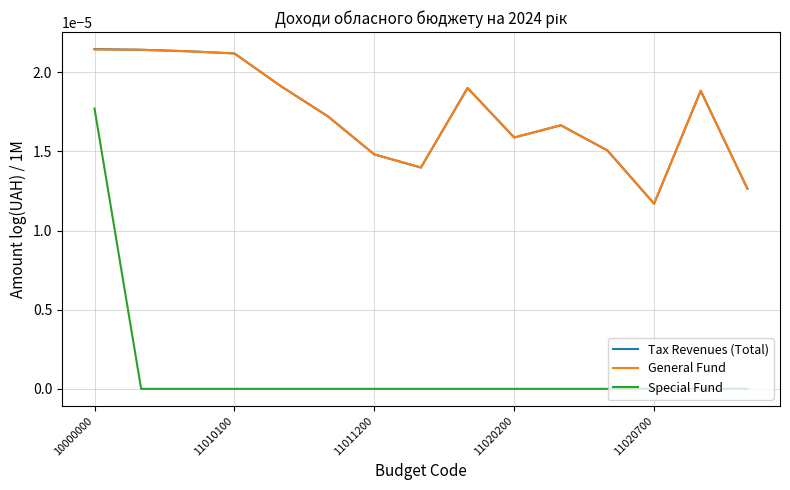

How many Tax Revenues (Total) values are between 0 and 1?

15